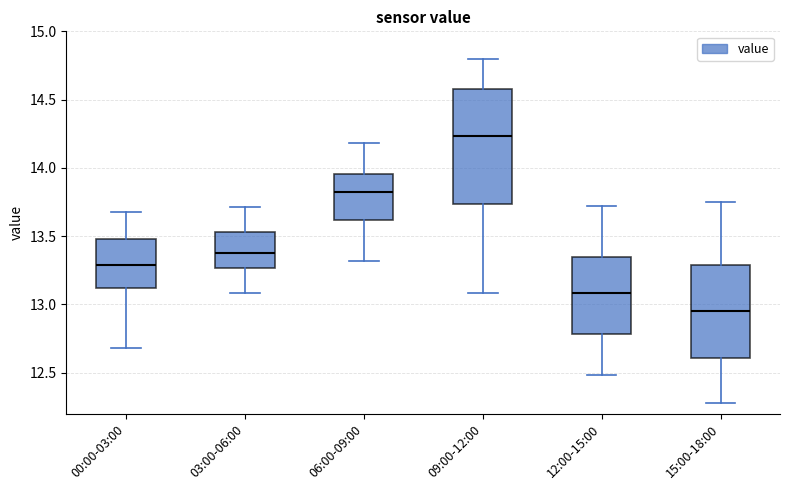

Which box has the lowest median line?

15:00-18:00